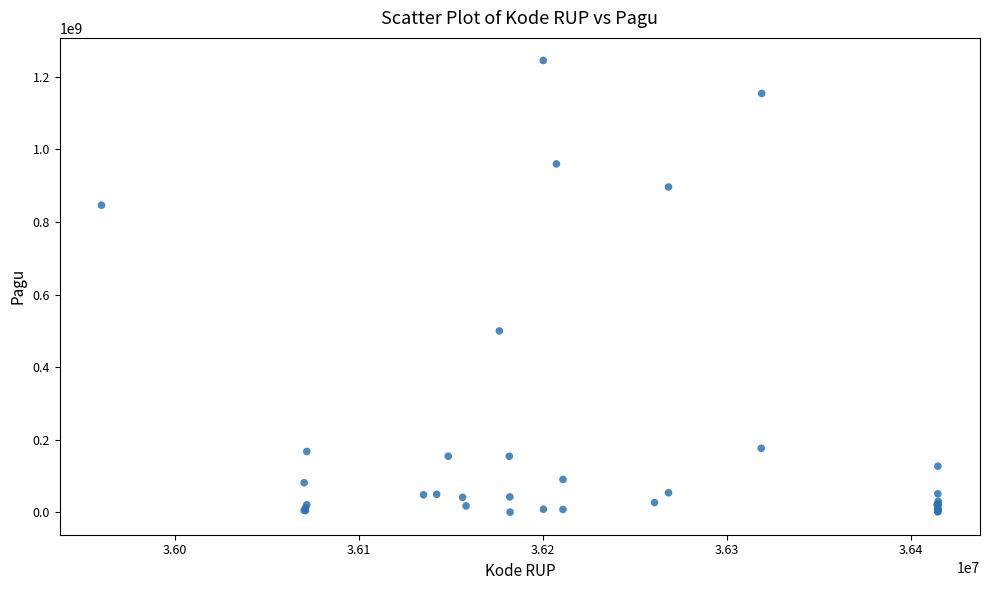

What Y value in the scatter plot is closest to 622840000?

499932000